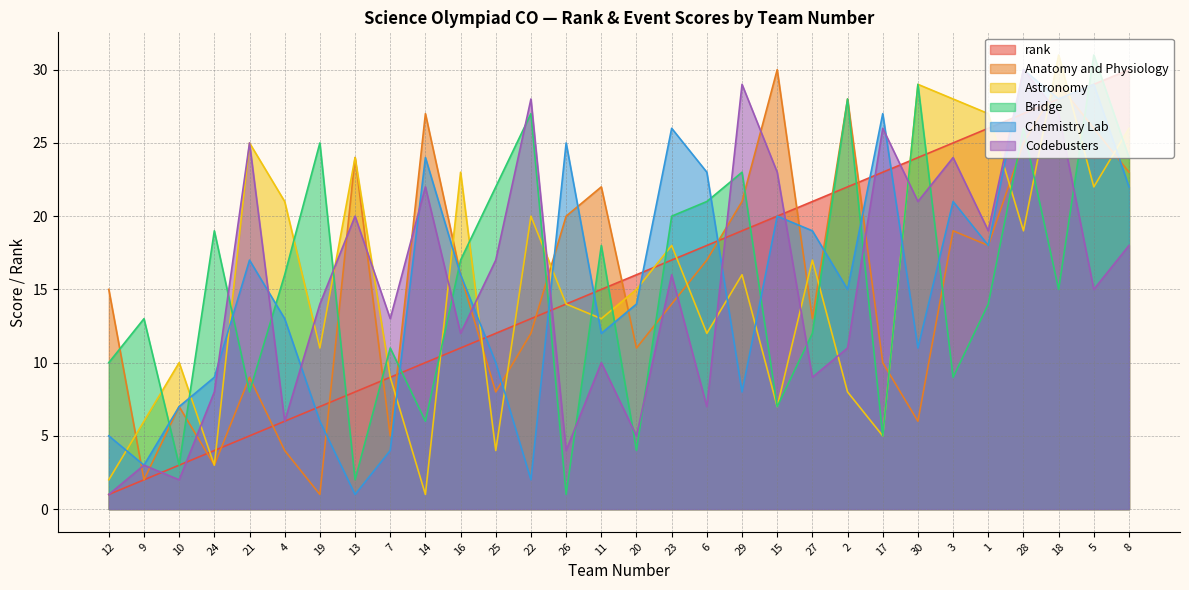

What is the label of the 7th point from the right?

30